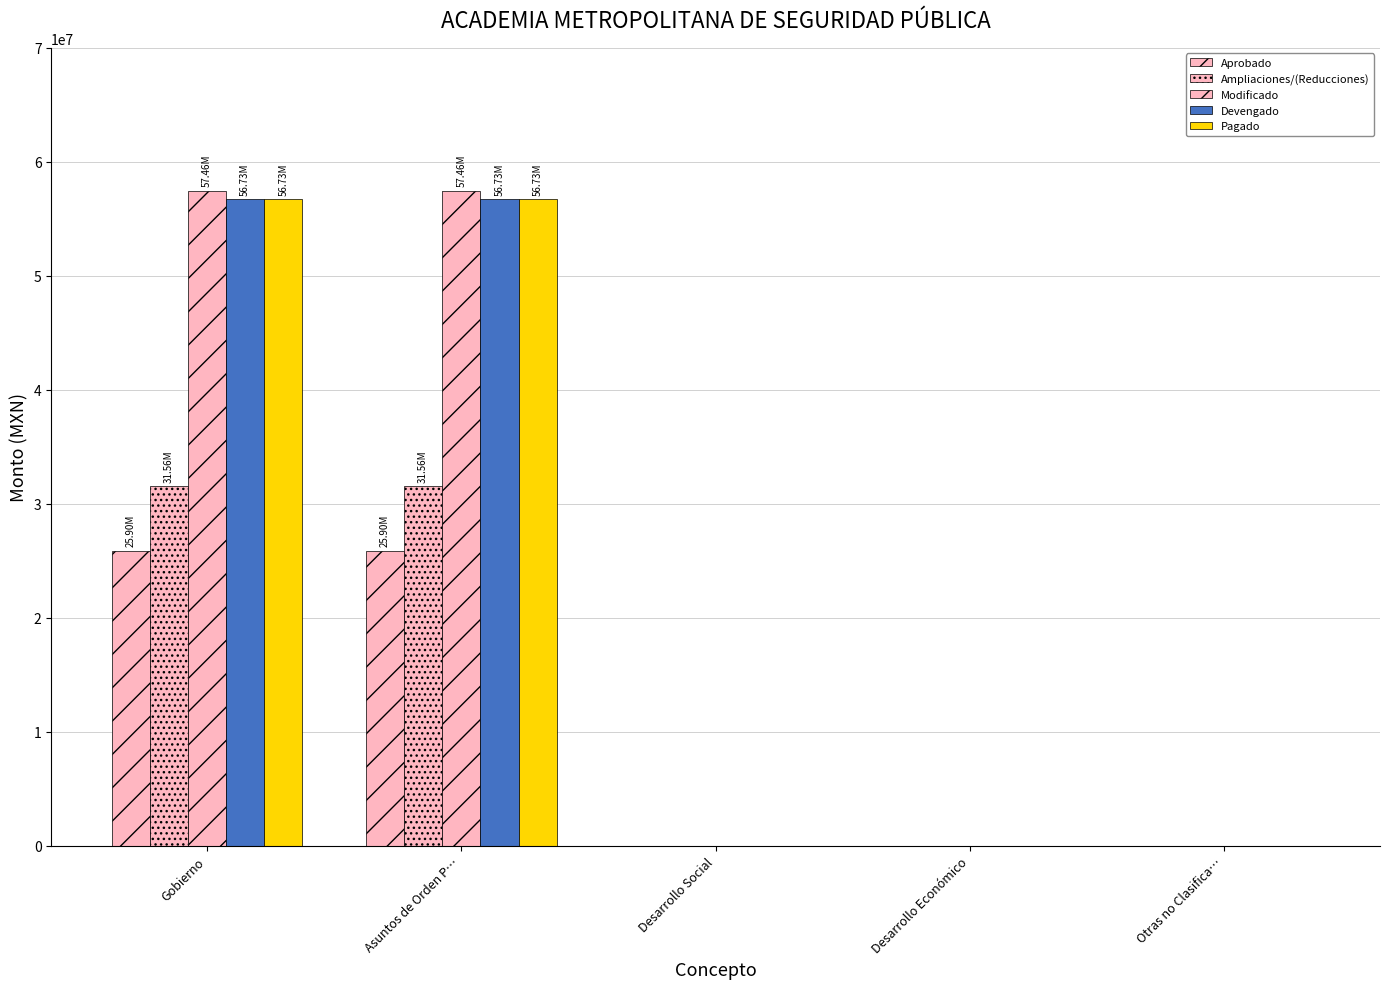

How many groups of bars are there?

5